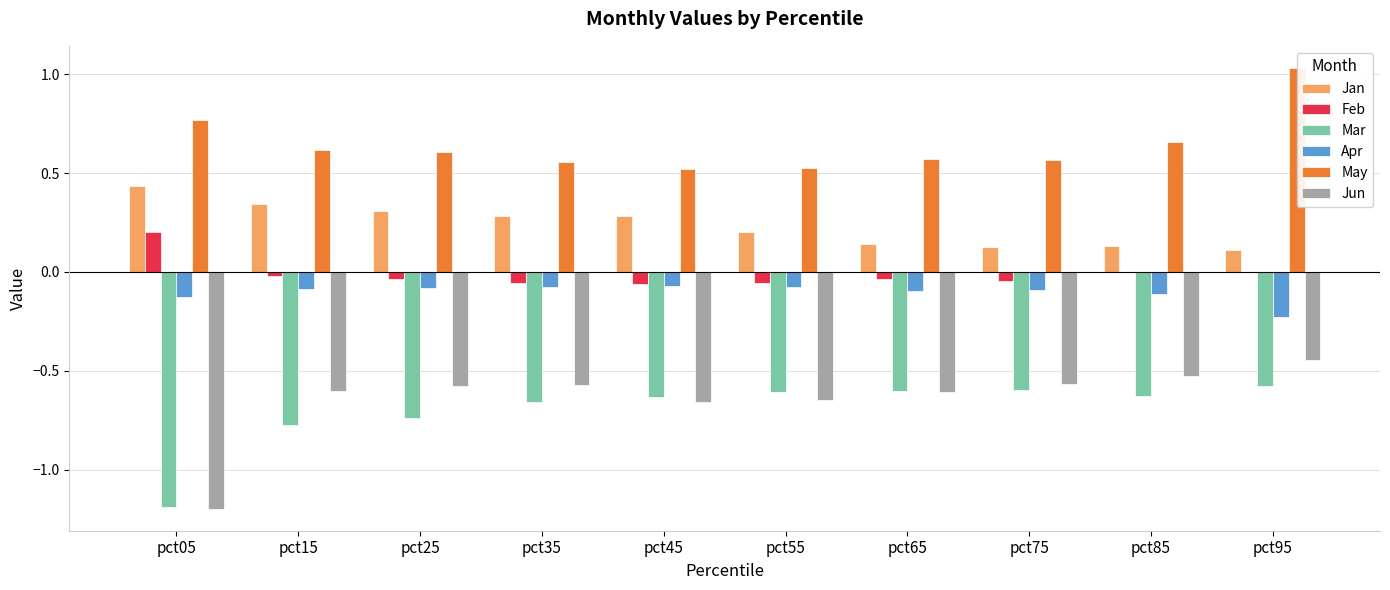

What is the sum of all Apr values?

-1.0